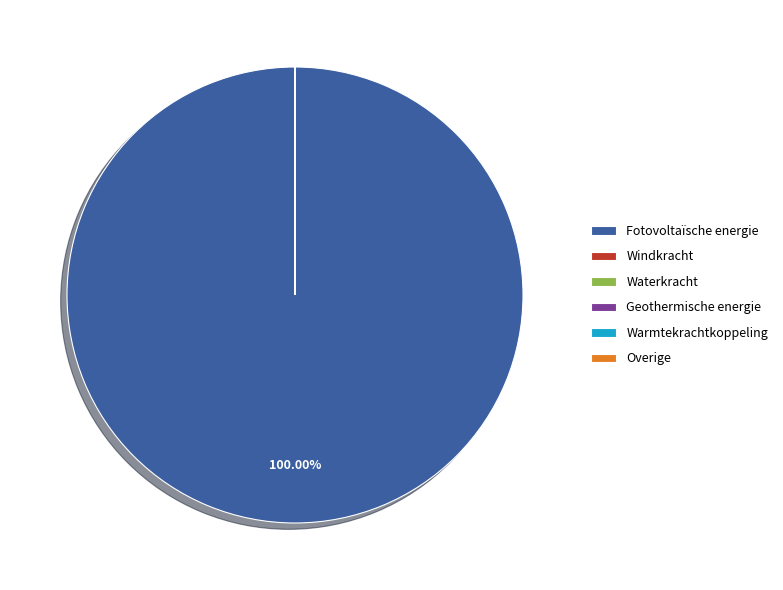

Does any single category account for the majority?

Yes